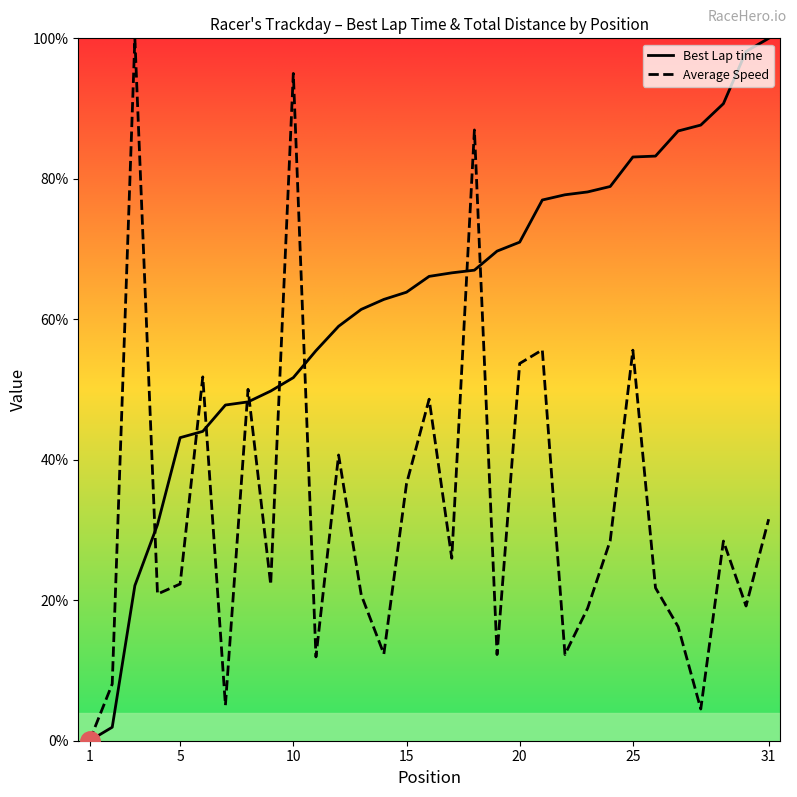

What are all the series names shown in the legend?

Best Lap time, Average Speed